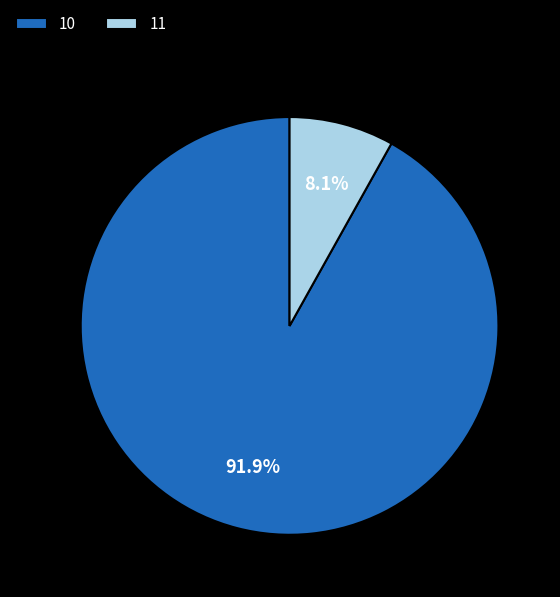

Rank the categories by value from lowest to highest.

11, 10